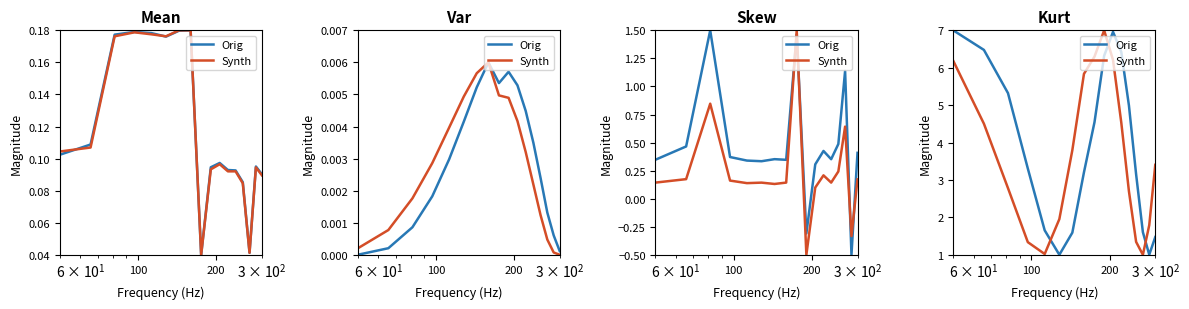

How many lines are shown in the chart?

2